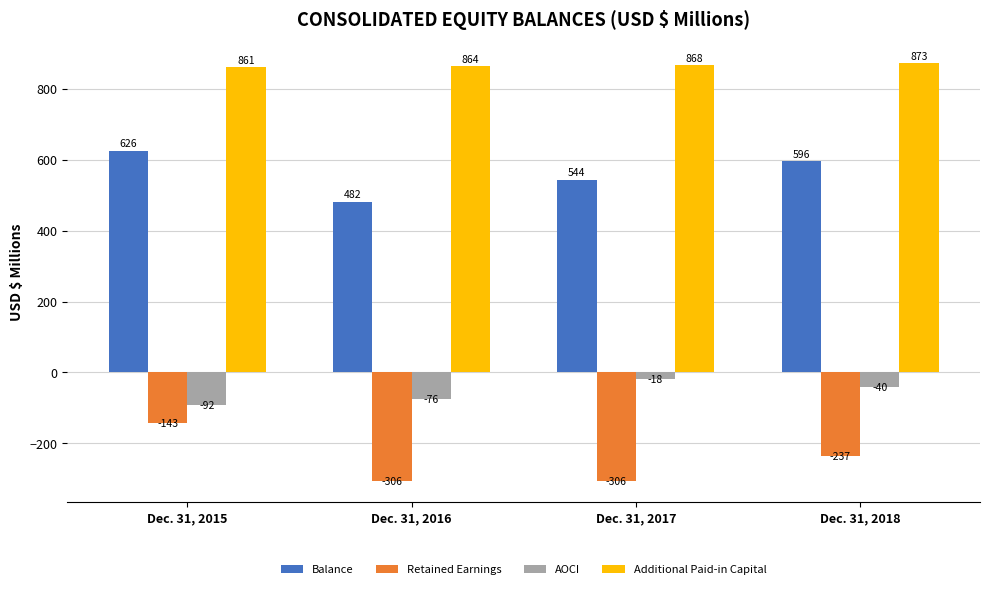

At which category is the sum across all series the highest?

Dec. 31, 2015